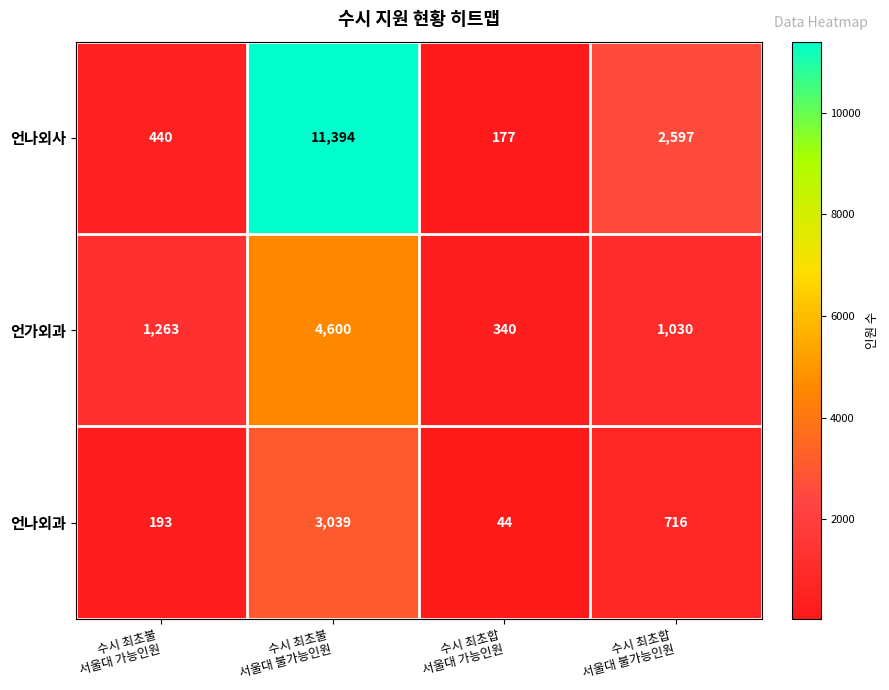

Which series changed the most between 수시 최초합
서울대 가능인원 and 수시 최초합
서울대 불가능인원?

언나외사